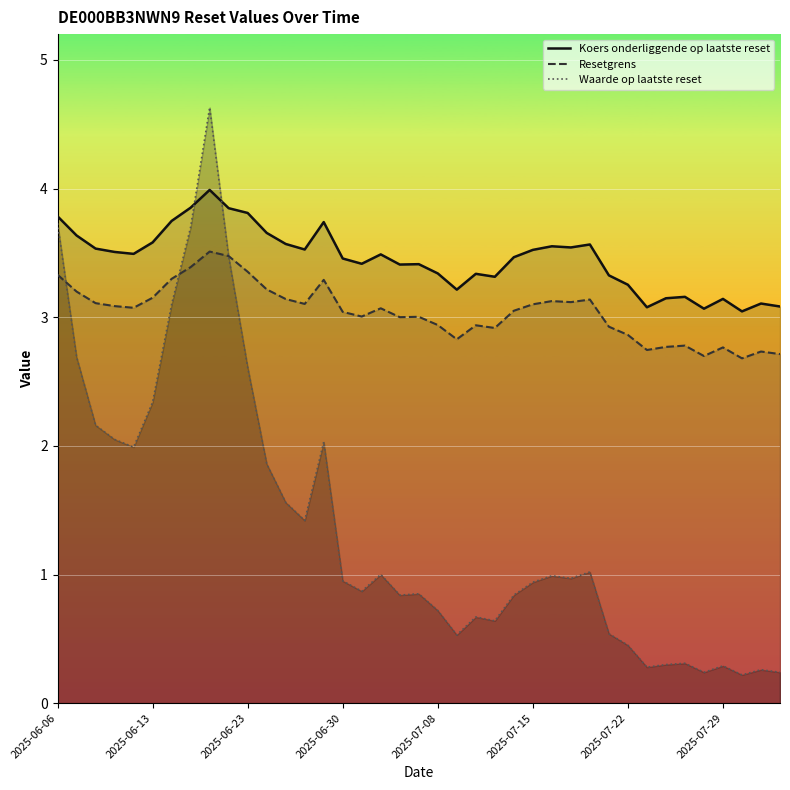

Count the number of data series in this chart.

3